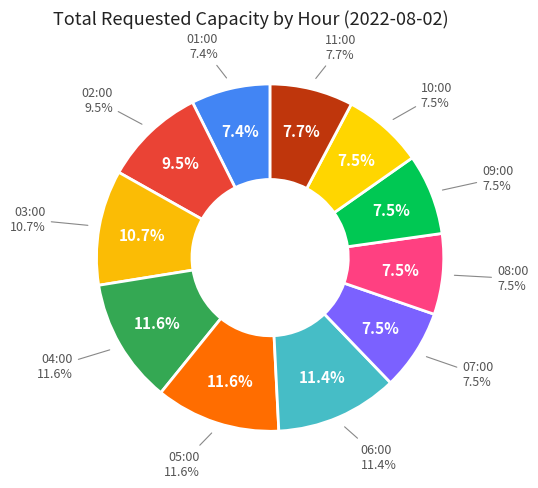

Is there any slice that represents more than half of the pie?

No